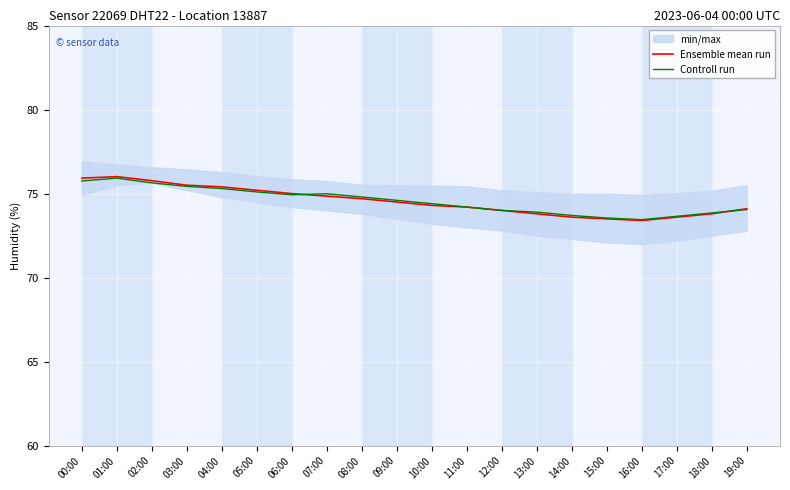

Which series ends up on top after the final intersection of Controll run and Ensemble mean run?

Ensemble mean run